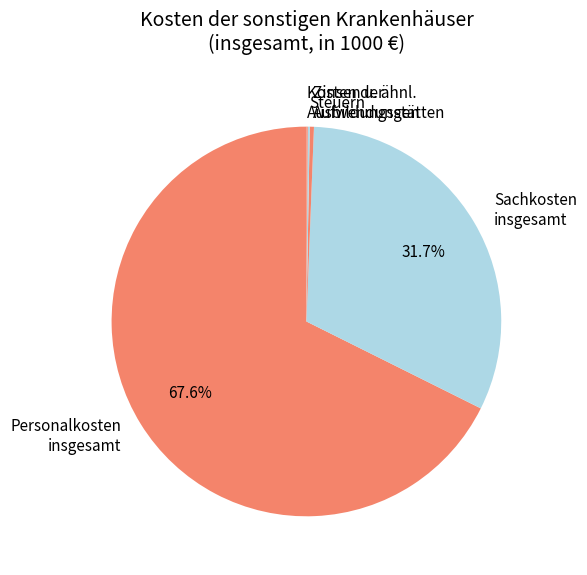

What is the largest slice in the pie chart?

Personalkosten insgesamt